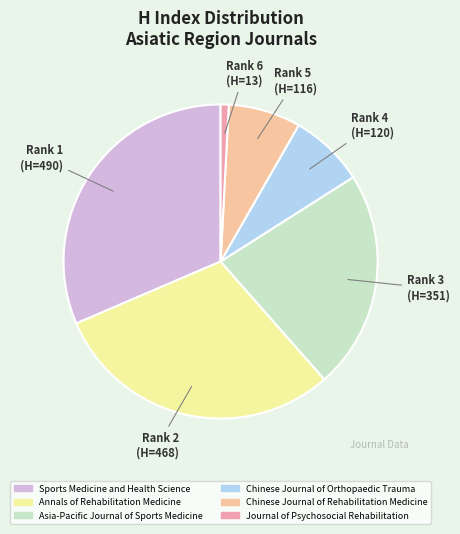

True or false: Annals of Rehabilitation Medicine accounts for 30% of the total.

True